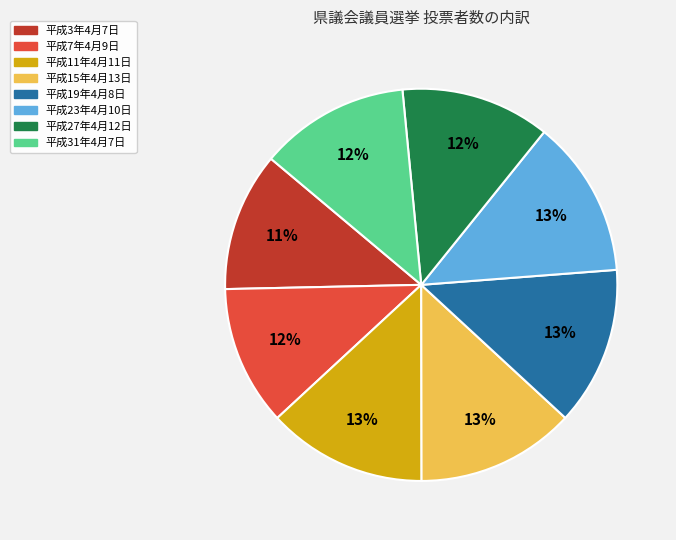

To the nearest percent, what is the combined percentage of 平成23年4月10日 and 平成15年4月13日?

26%